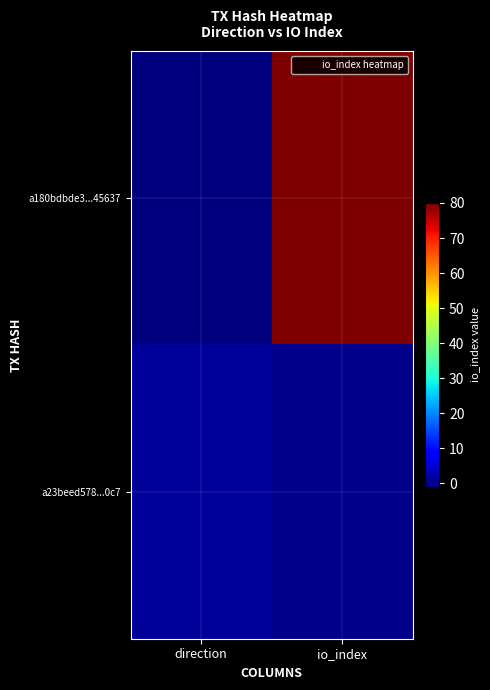

At how many categories does at least one series exceed 66?

1